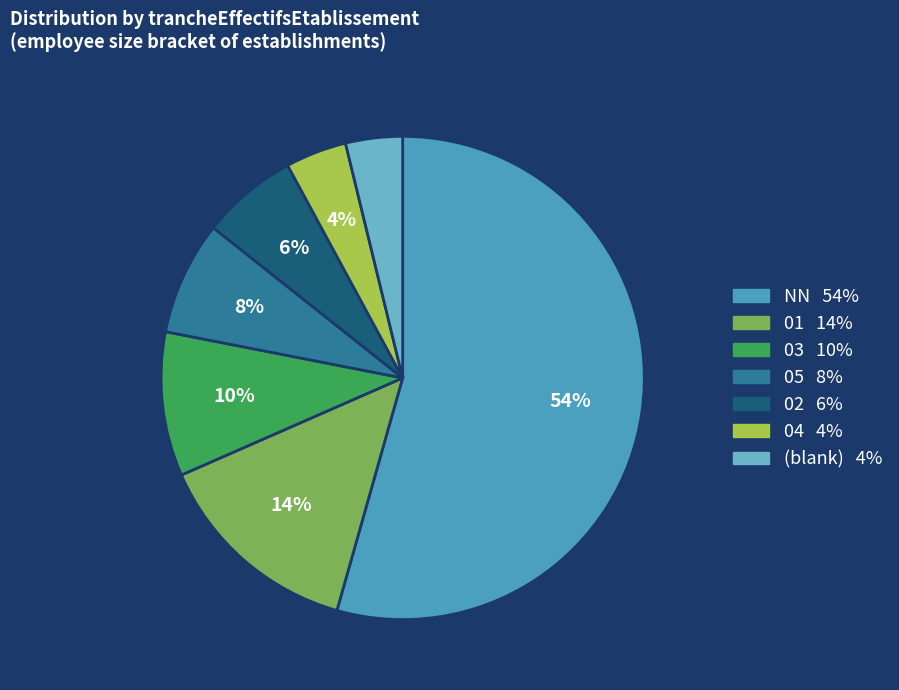

Does any single category account for the majority?

Yes